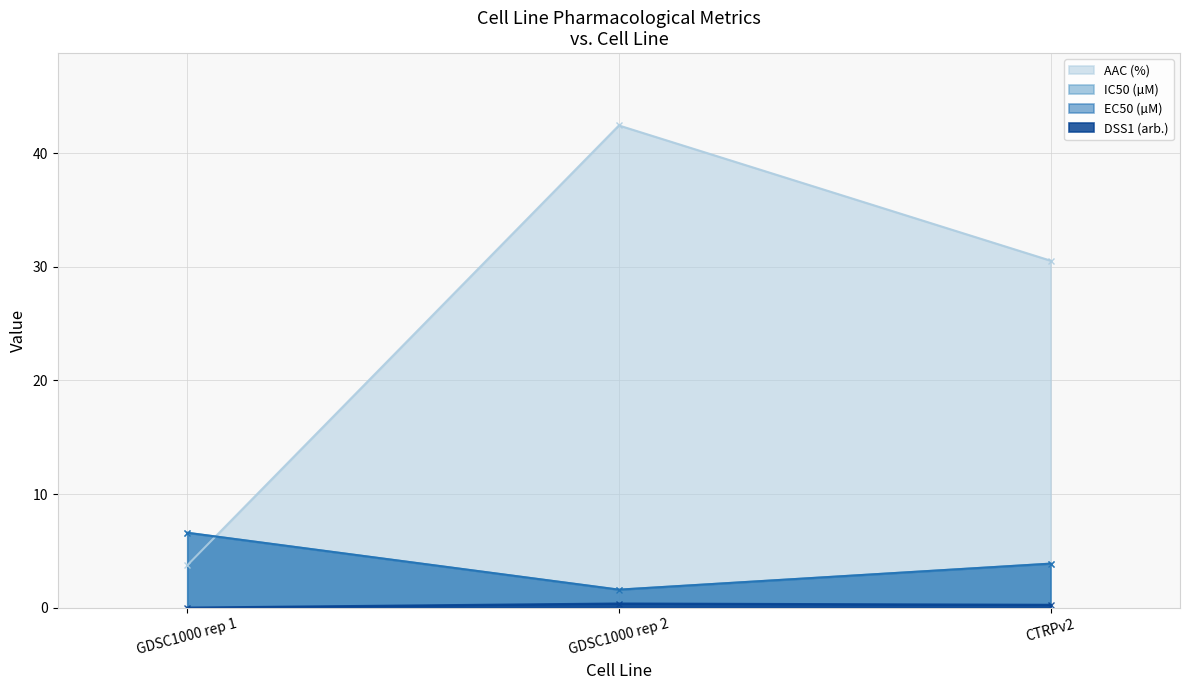

Reading right to left, transcribe all the data shown in this chart.

AAC (%): CTRPv2=30.5	GDSC1000 rep 2=42.5	GDSC1000 rep 1=3.7
IC50 (µM): CTRPv2=3.9	GDSC1000 rep 2=1.6	GDSC1000 rep 1=6.6
EC50 (µM): CTRPv2=3.9	GDSC1000 rep 2=1.6	GDSC1000 rep 1=6.6
DSS1 (arb.): CTRPv2=0.2	GDSC1000 rep 2=0.4	GDSC1000 rep 1=0.0